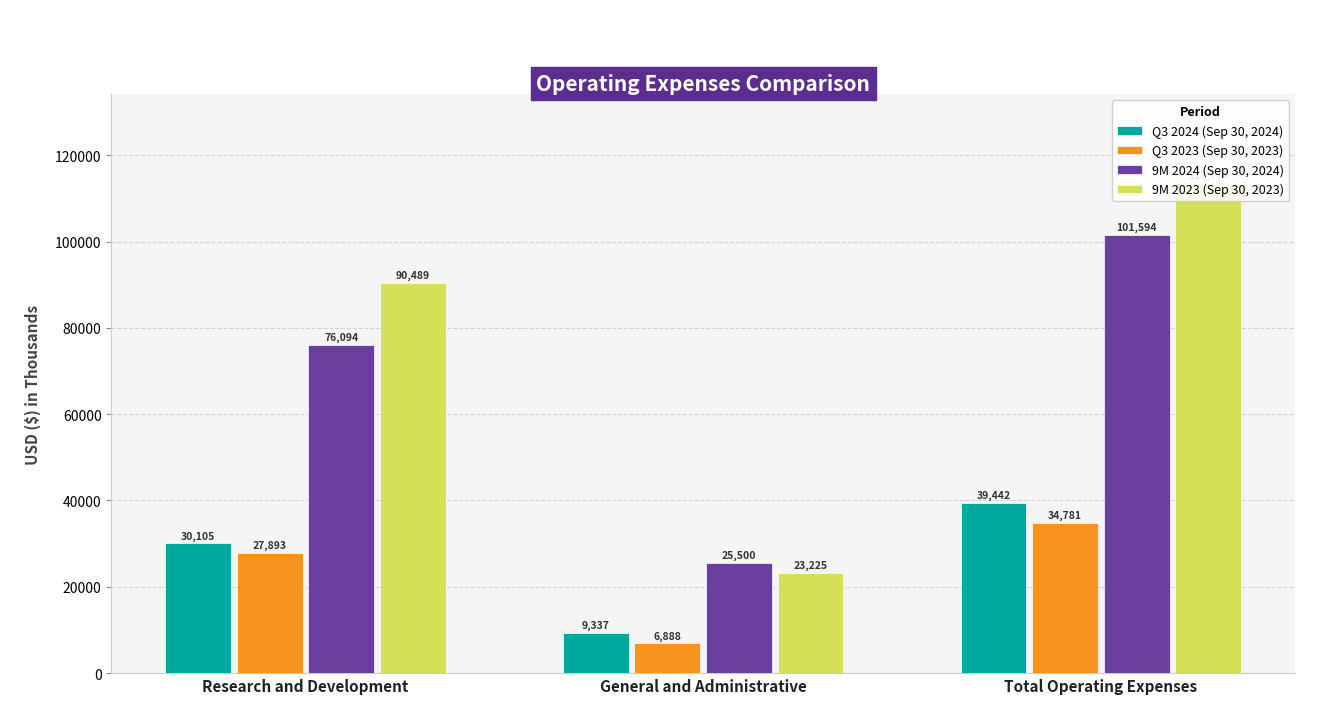

Are the bars grouped side by side (vs. stacked)?

Yes